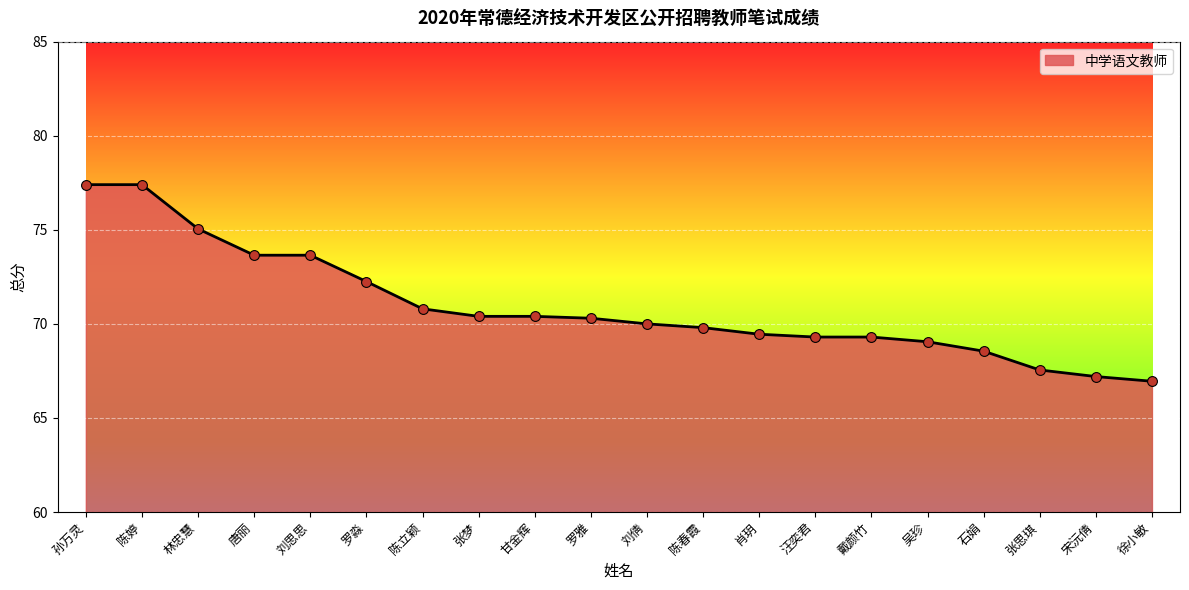

What is the change in value from 肖玥 to 徐小敏?

-2.5